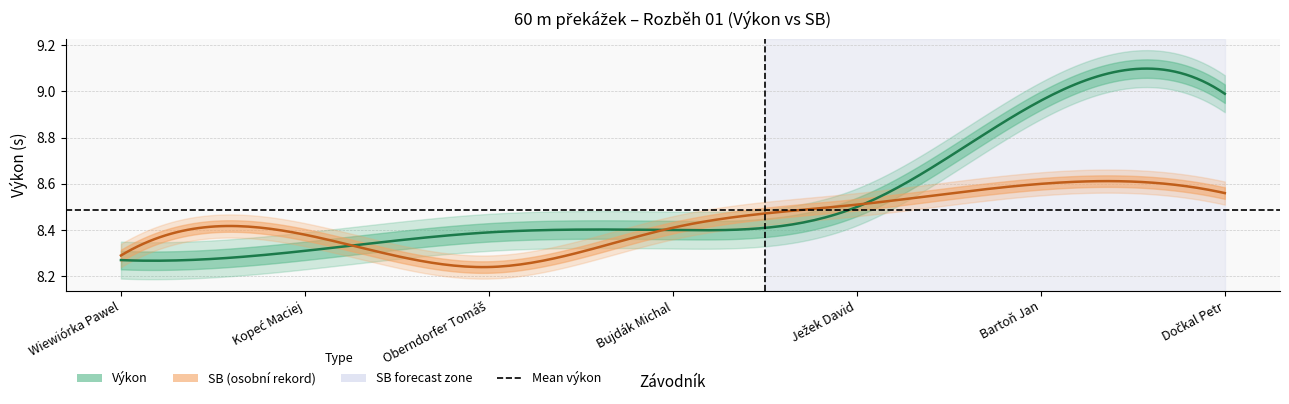

Between Ježek David and Oberndorfer Tomáš, which is larger?

Ježek David